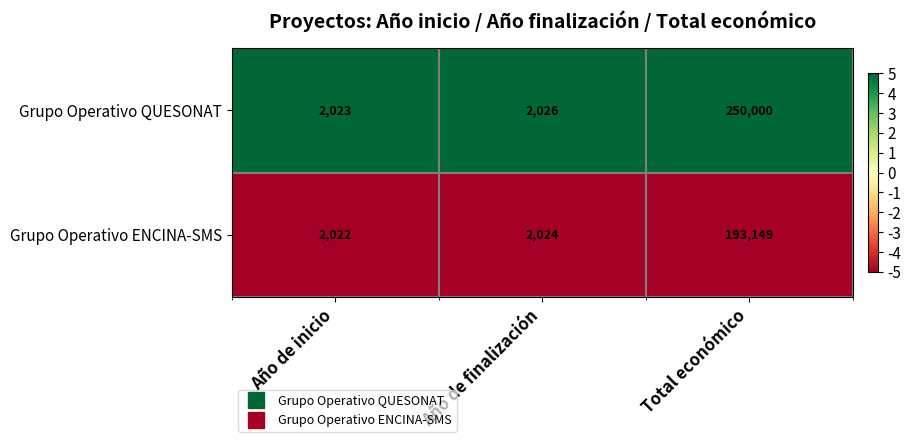

True or false: Grupo Operativo QUESONAT has a value of 250000 at Total económico.

True